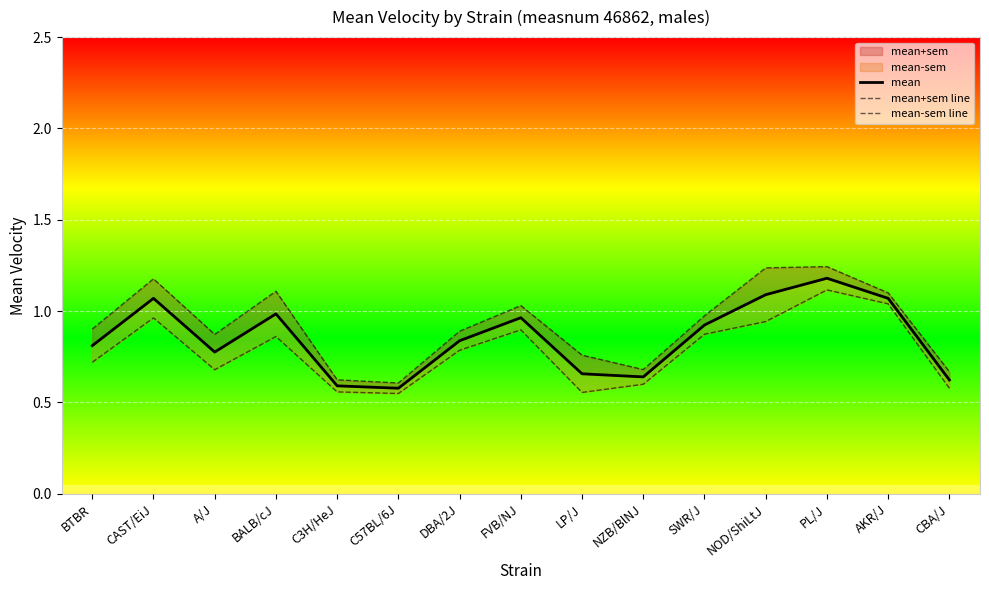

The mean series shows 0.2 at FVB/NJ. True or false?

False